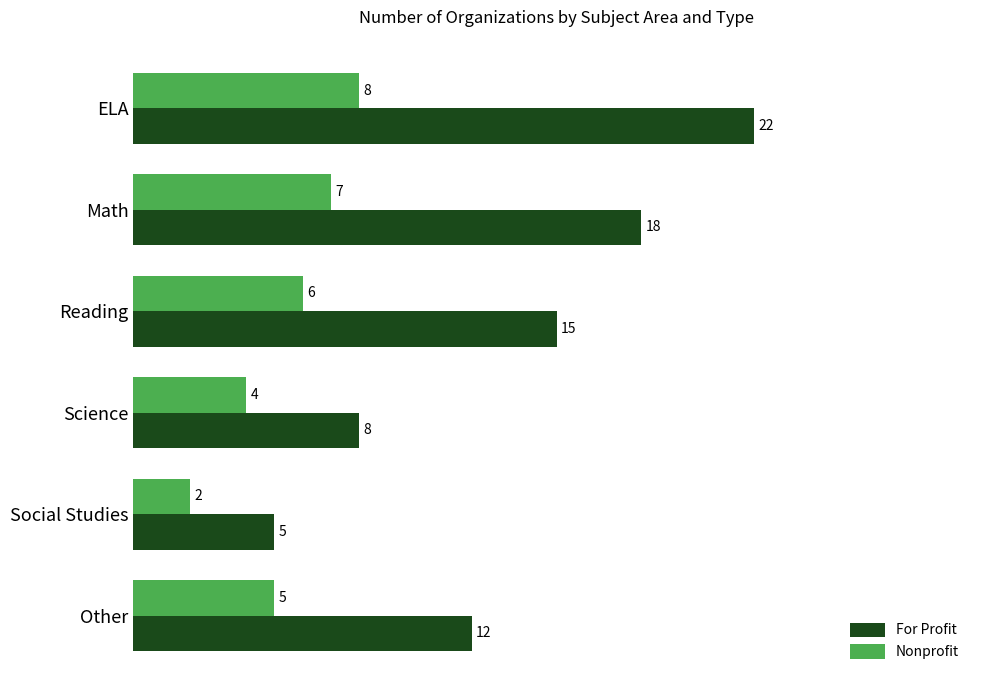

How many data points does each series have?

6